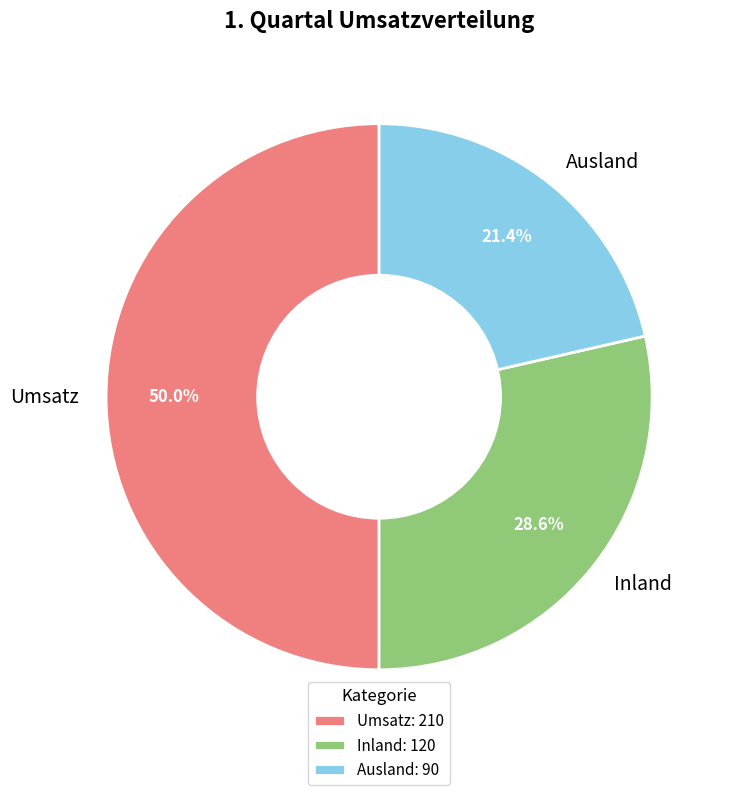

How many slices are in this pie chart?

3